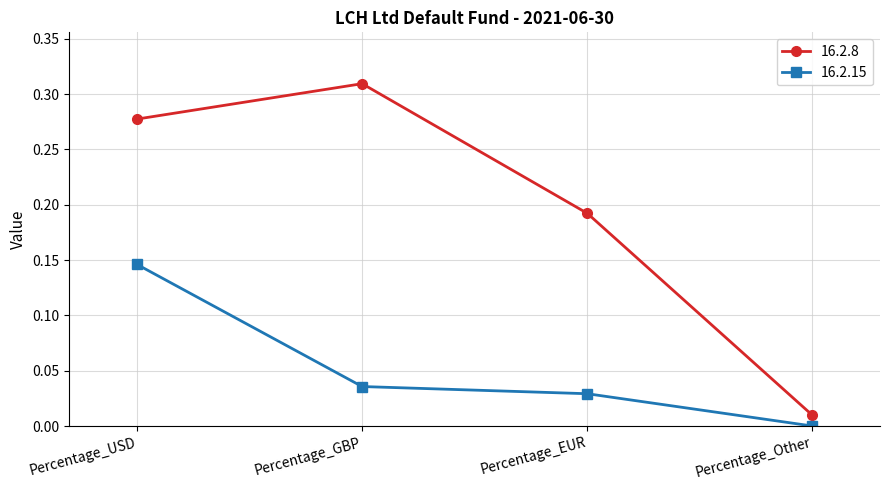

True or false: 16.2.8 and 16.2.15 cross at least once.

False